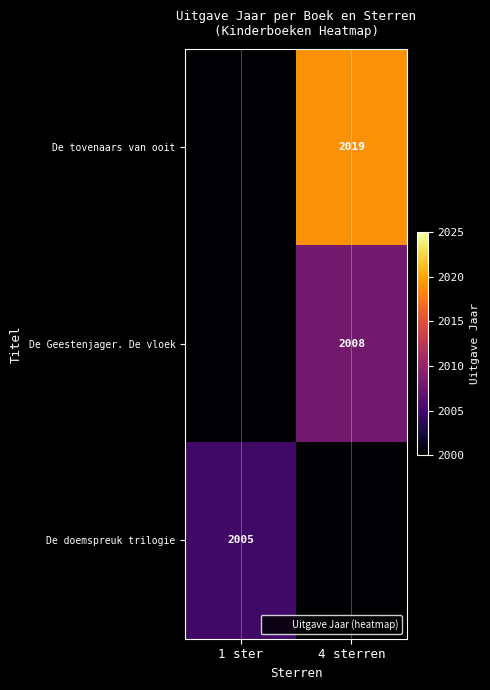

Rank the series by their maximum value, from lowest to highest.

De doemspreuk trilogie, De Geestenjager. De vloek, De tovenaars van ooit